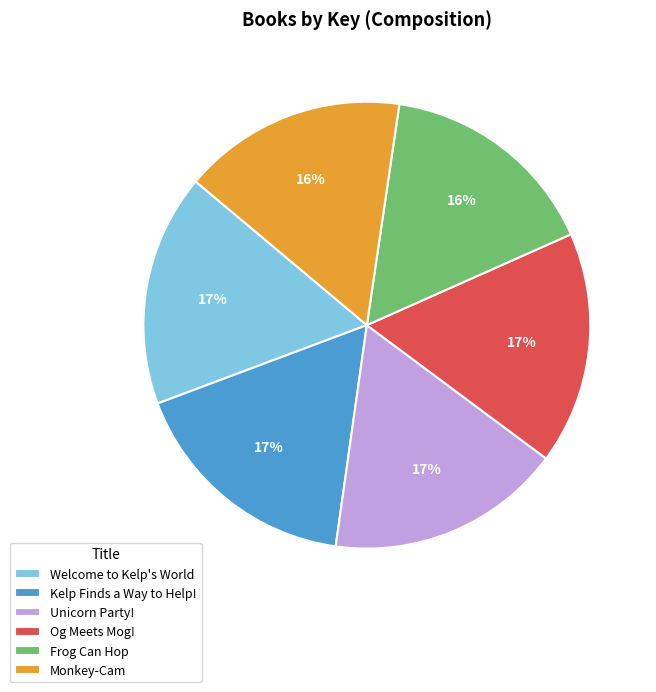

Is the sum of Frog Can Hop and Unicorn Party! greater than half?

No